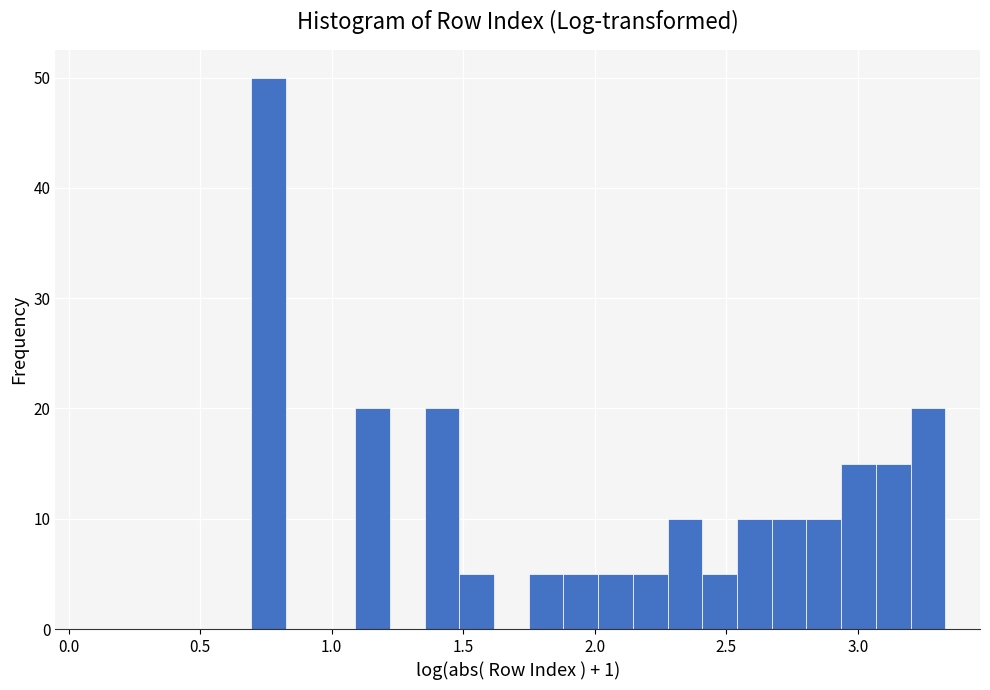

Around what value on the x-axis is the tallest bar? Give the approximate position of its centre, as read against the axis.

0.75